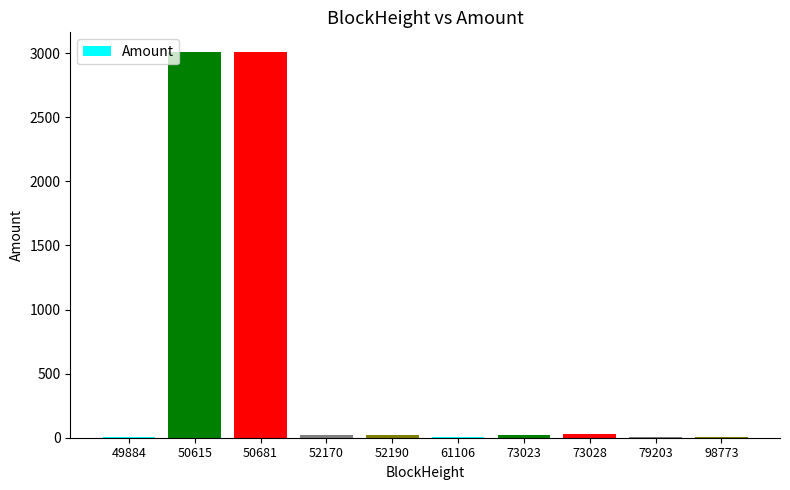

What is the maximum value shown in the chart?

3011.6